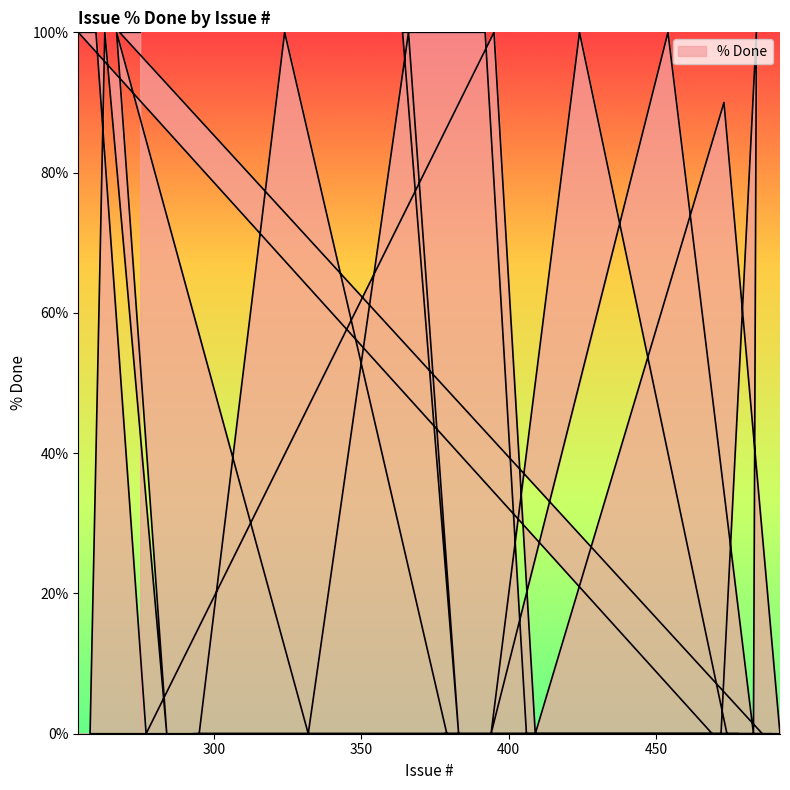

Rank the categories by value from highest to lowest.

395, 260, 254, 324, 484, 454, 424, 392, 364, 366, 267, 263, 268, 275, 473, 489, 449, 387, 293, 492, 409, 277, 469, 378, 379, 295, 457, 472, 483, 394, 474, 478, 471, 407, 406, 383, 332, 284, 258, 486